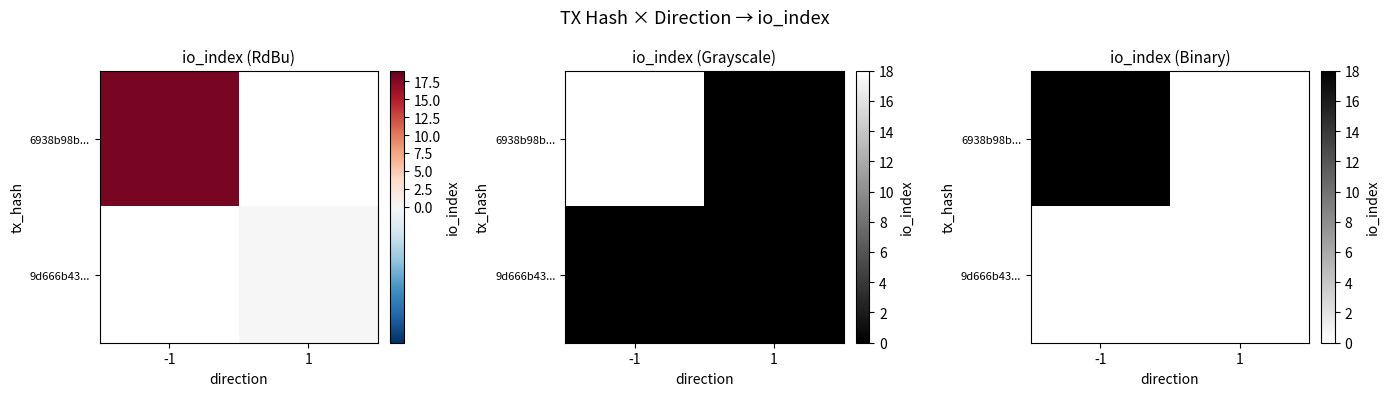

What value does the 6938b98b... series have at -1?

18